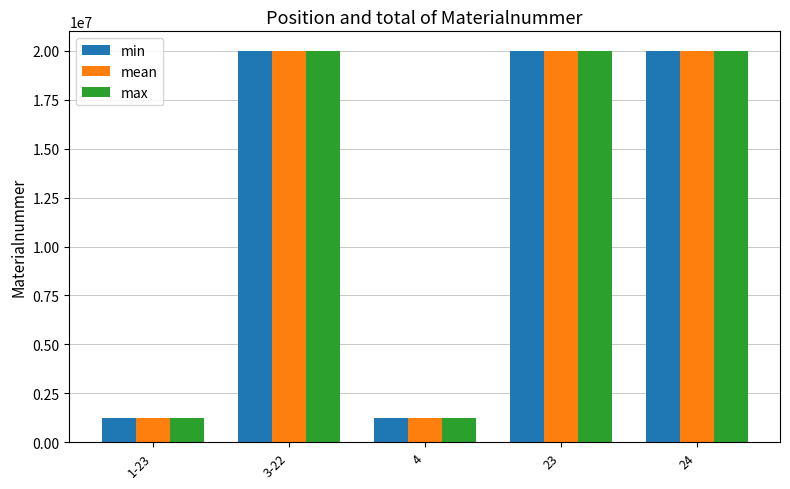

Are the bars grouped side by side (vs. stacked)?

Yes